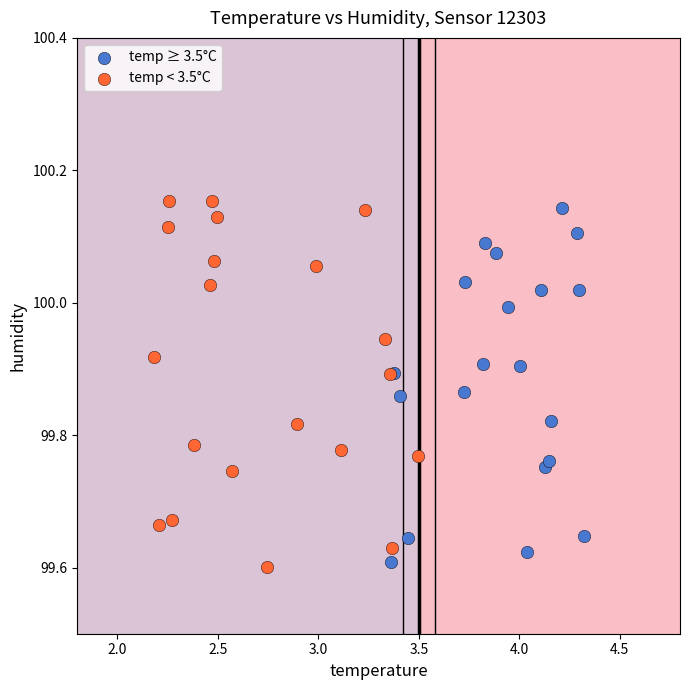

Which series has the widest spread of Y values?

temp < 3.5°C